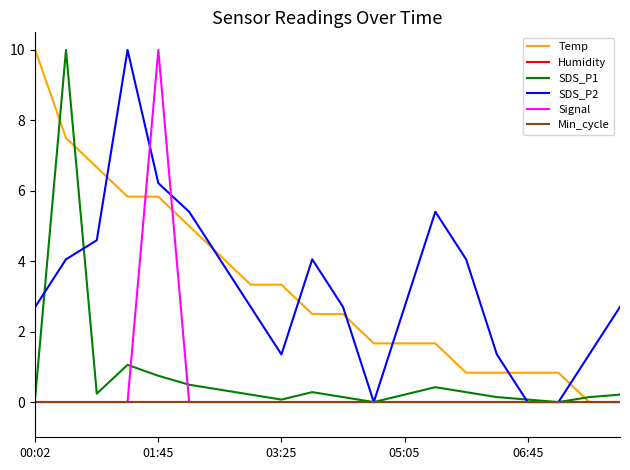

True or false: Min_cycle has more than 2 points higher than both neighbors.

False